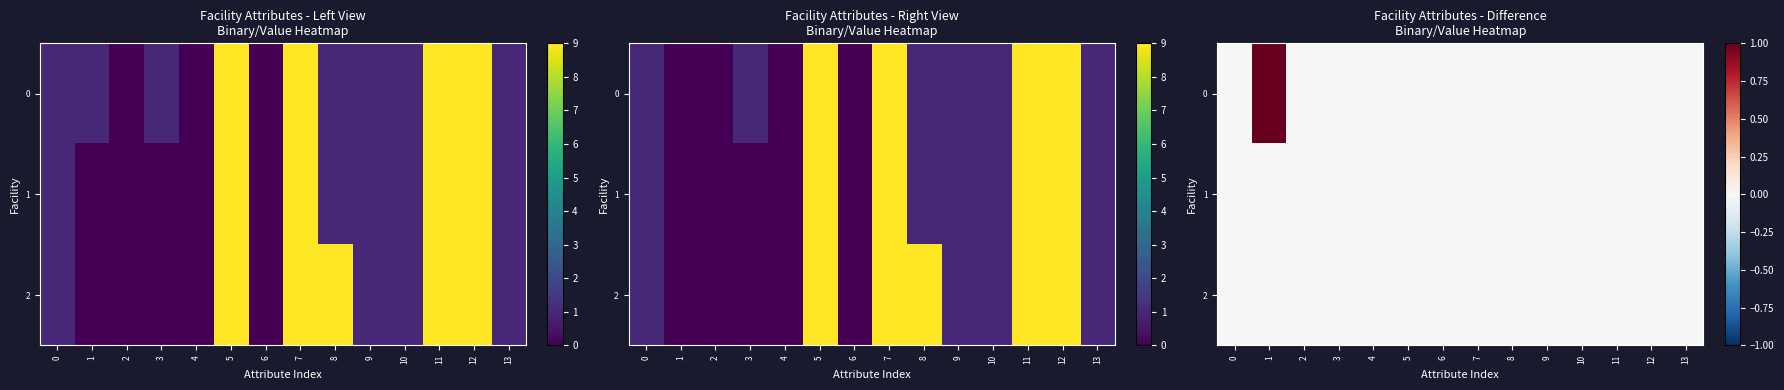

What is the difference between the maximum and minimum values in the 0 series?

1